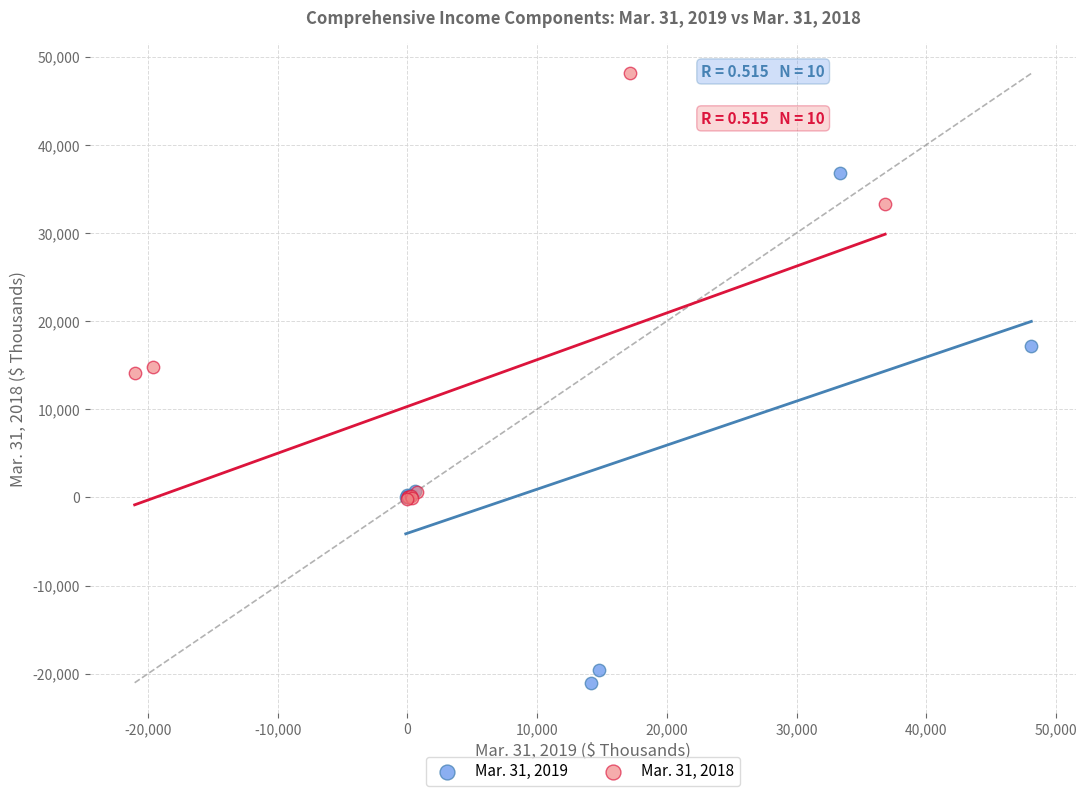

Which series has the largest Y range (max minus min)?

Mar. 31, 2019